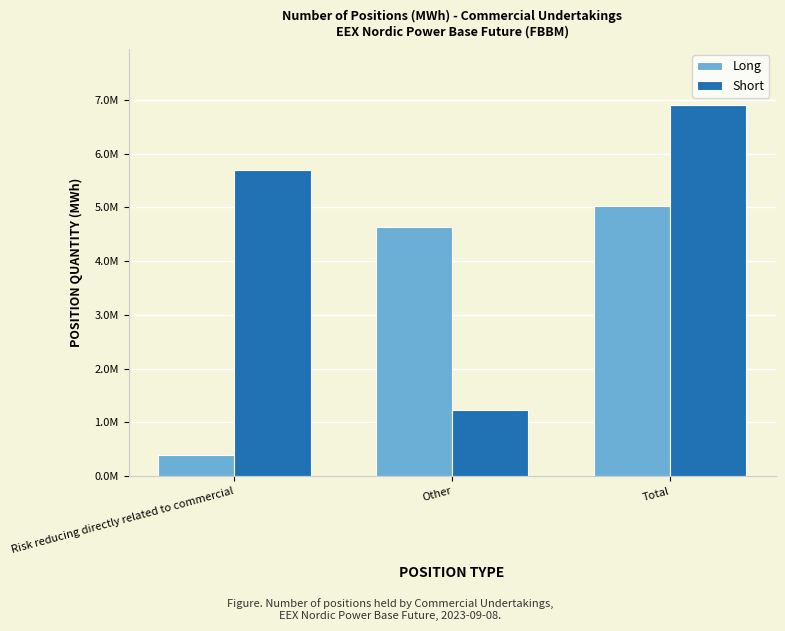

What is the value of the Short bar at the 3rd from the left?

6910770